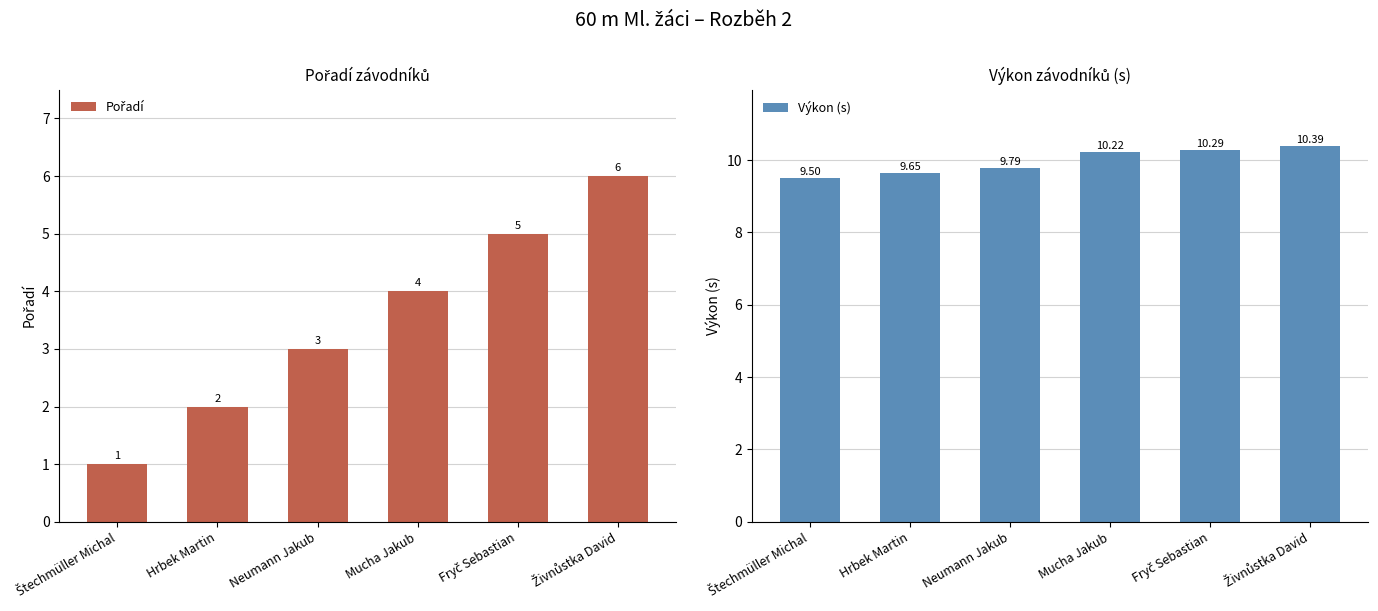

Reading right to left, transcribe all the data shown in this chart.

Pořadí: 6.0	5.0	4.0	3.0	2.0	1.0
Výkon (s): 10.4	10.3	10.2	9.8	9.7	9.5